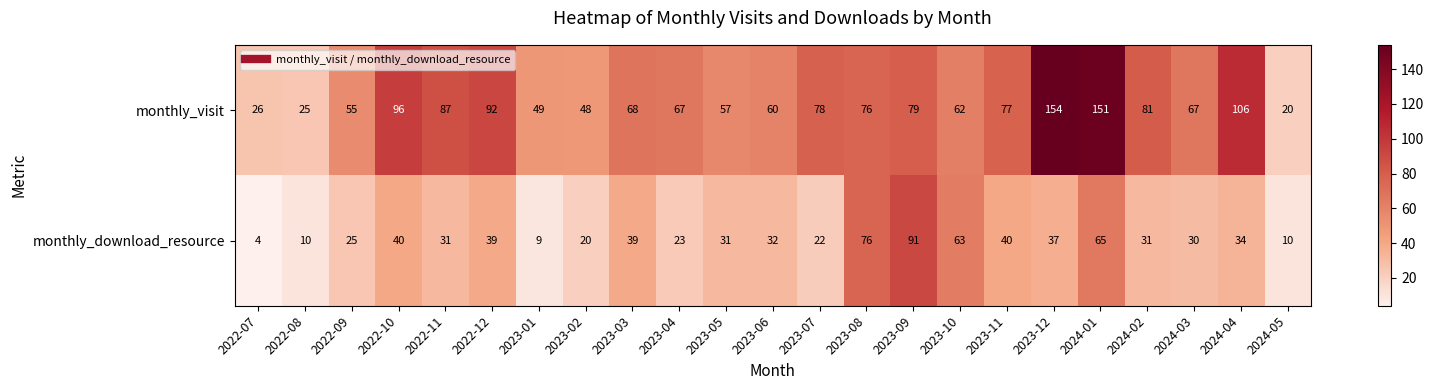

Which series has the widest spread of values?

monthly_visit